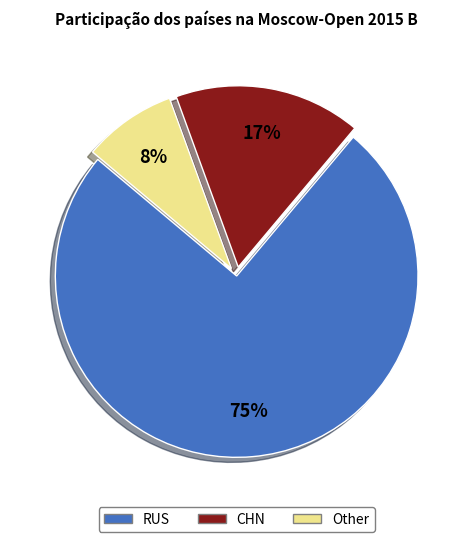

Approximately how many times larger is the value at Other compared to CHN?

0.5